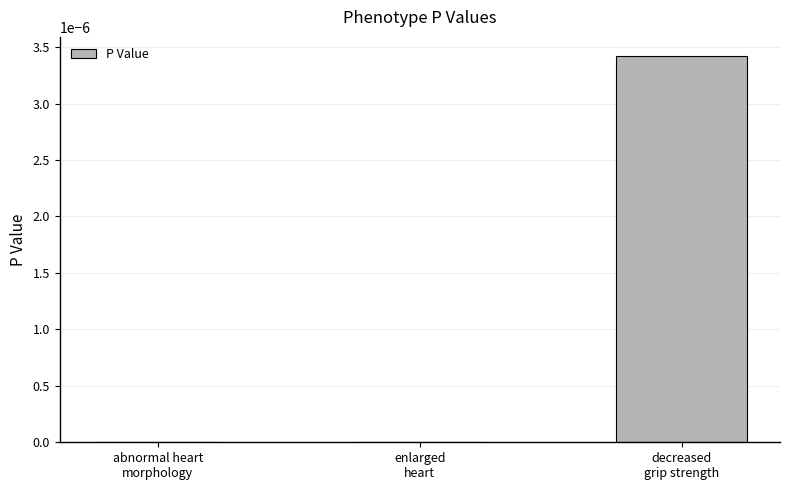

True or false: the data shows 0.0 at decreased
grip strength.

True